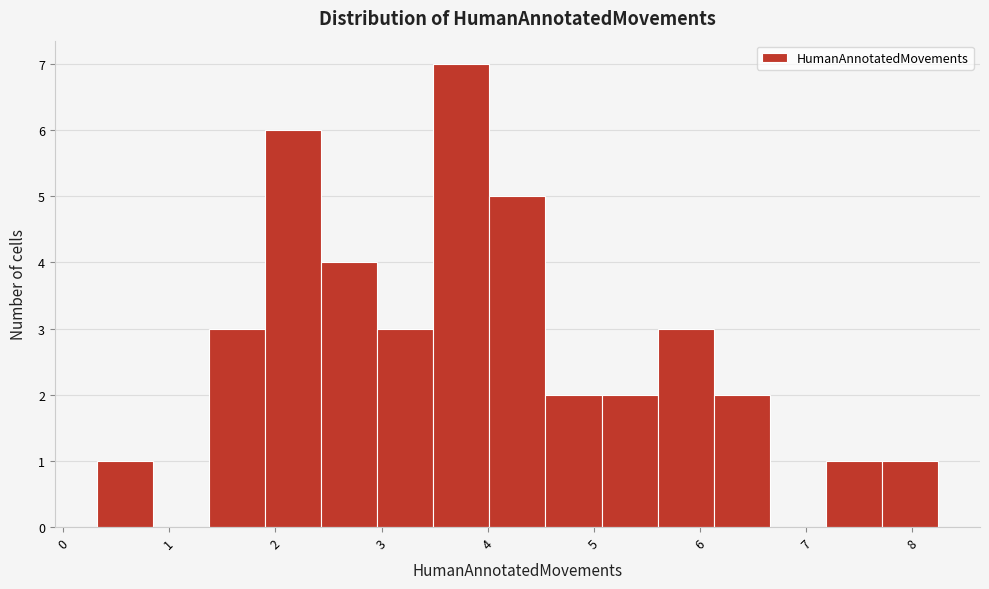

What is the height of the bar covering 5.1 to 5.6 on the x-axis? Neither the bar edges nor the heights are printed on the chart, so give them approximately, as read against the axes.

2